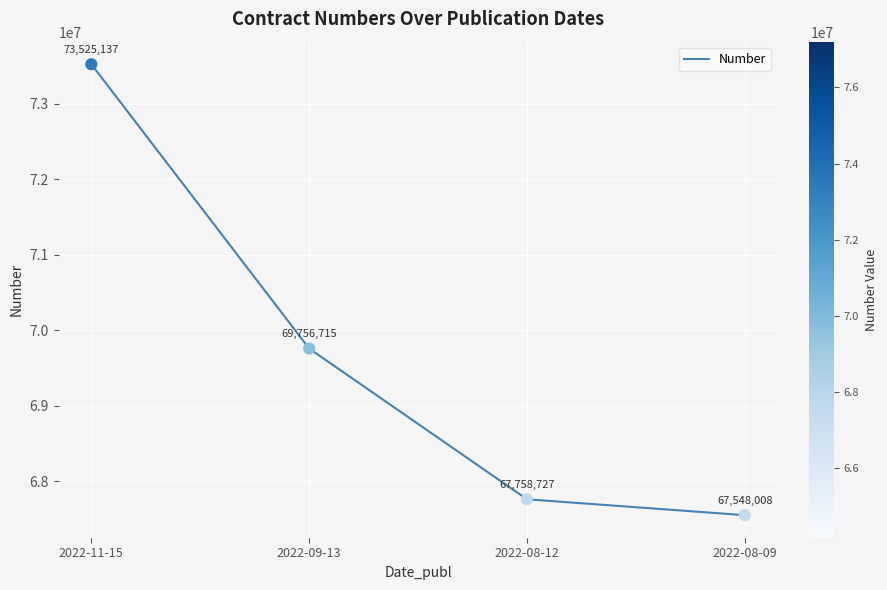

What is the change in value from 2022-09-13 to 2022-08-09?

-2208707